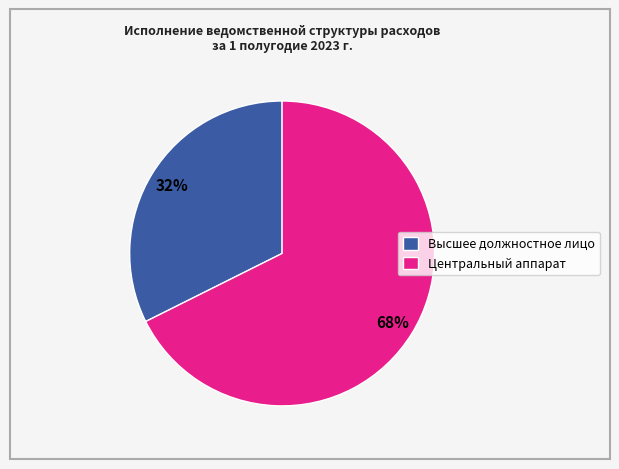

Does any single category account for the majority?

Yes